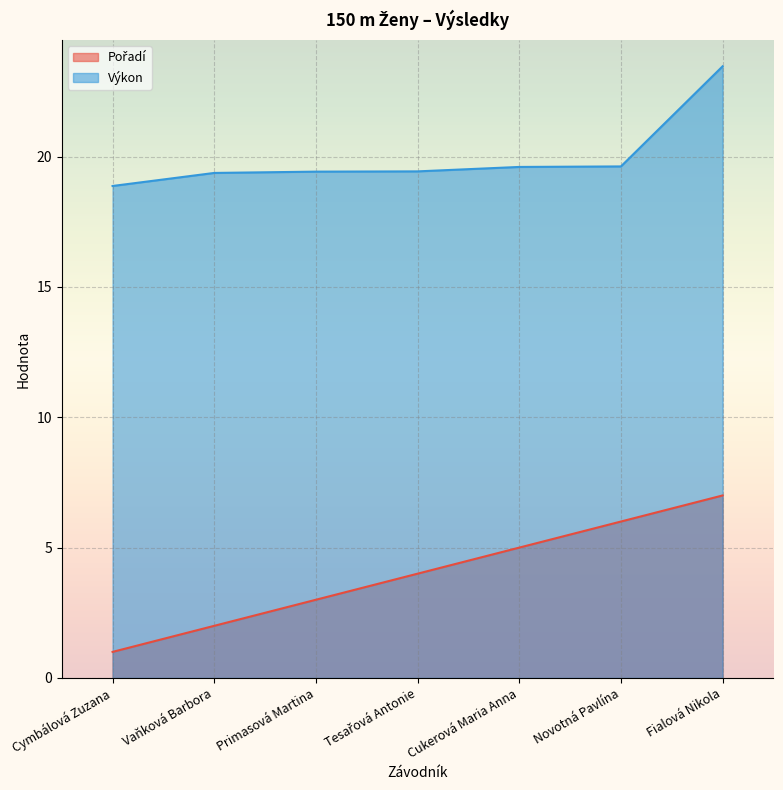

How many data points in Pořadí are above 4?

3